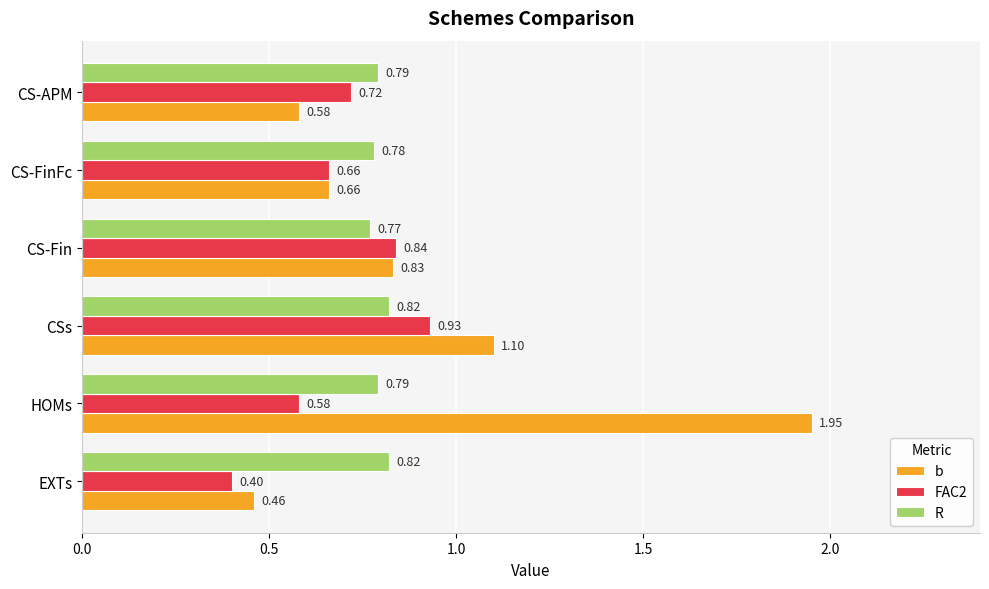

Between CS-FinFc and CS-APM, which series saw the biggest shift?

b